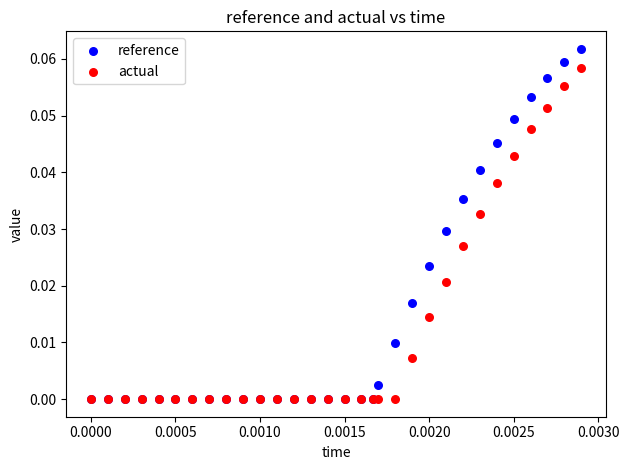

What are all the series names shown in the legend?

reference, actual